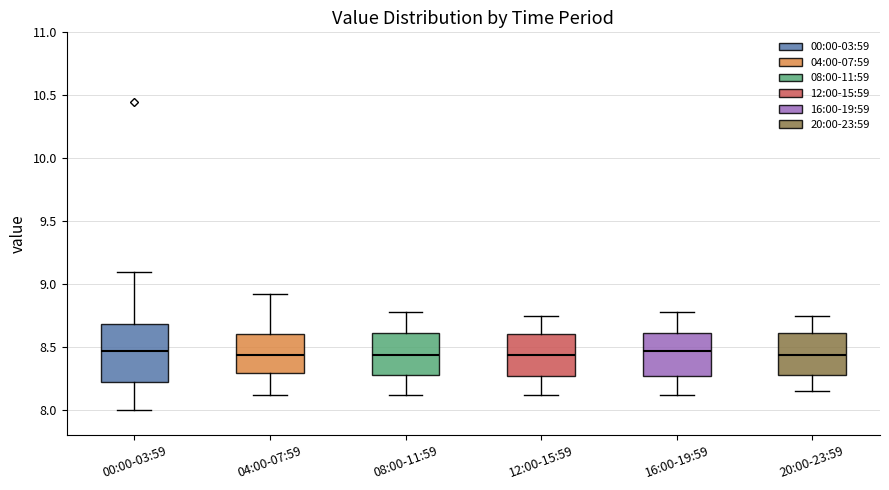

Where does the upper whisker of the box for 04:00-07:59 end on the y-axis? The values are not printed on the chart, so give them approximately, as read against the axis.

8.90